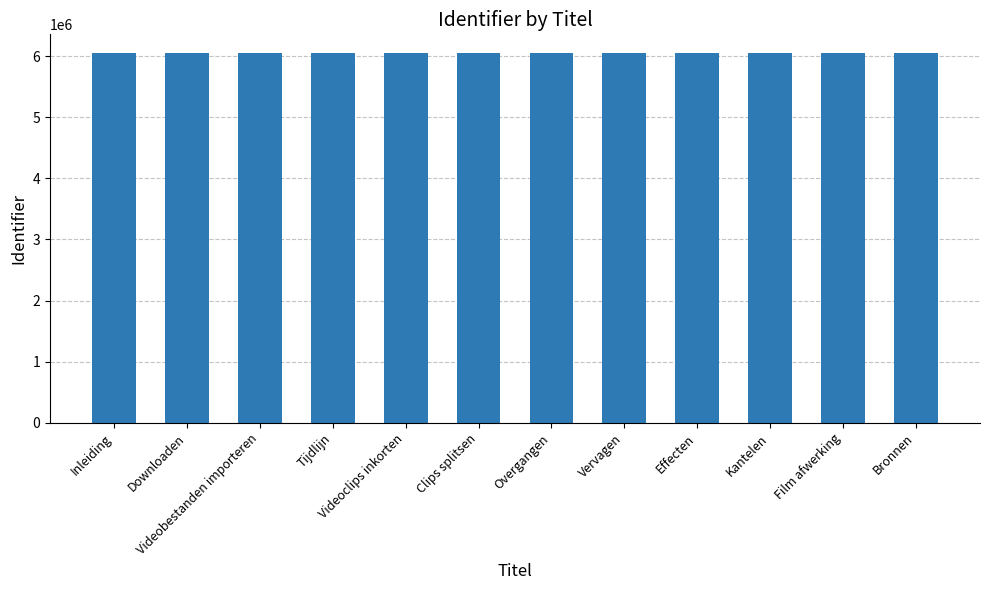

Approximately how many times larger is the value at Downloaden compared to Vervagen?

1.0